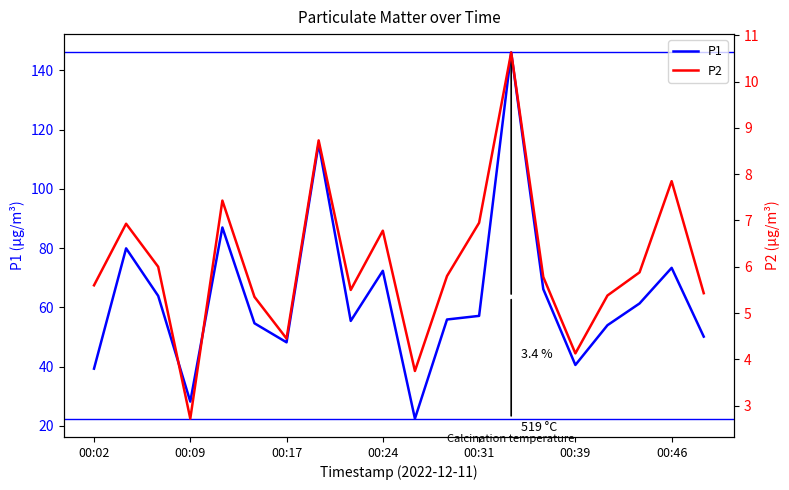

Which series has the largest range (max minus min)?

P1